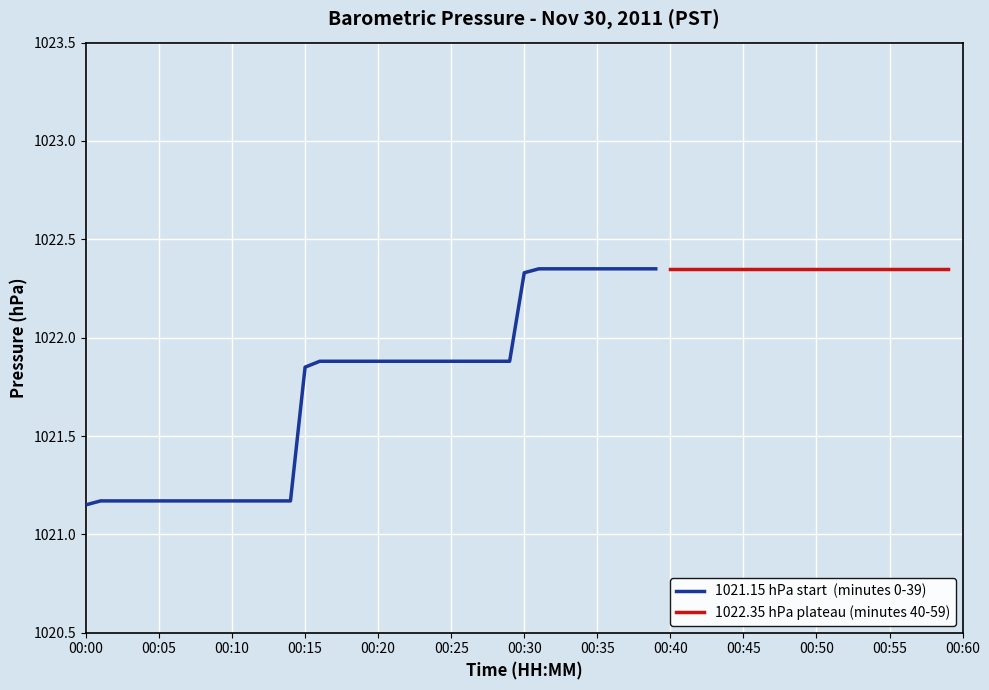

True or false: there are more than 0 points higher than both neighbors.

False